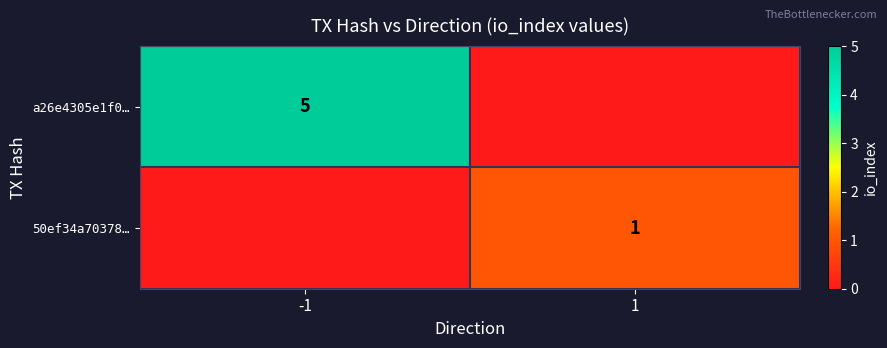

Between 1 and -1, which is larger?

-1